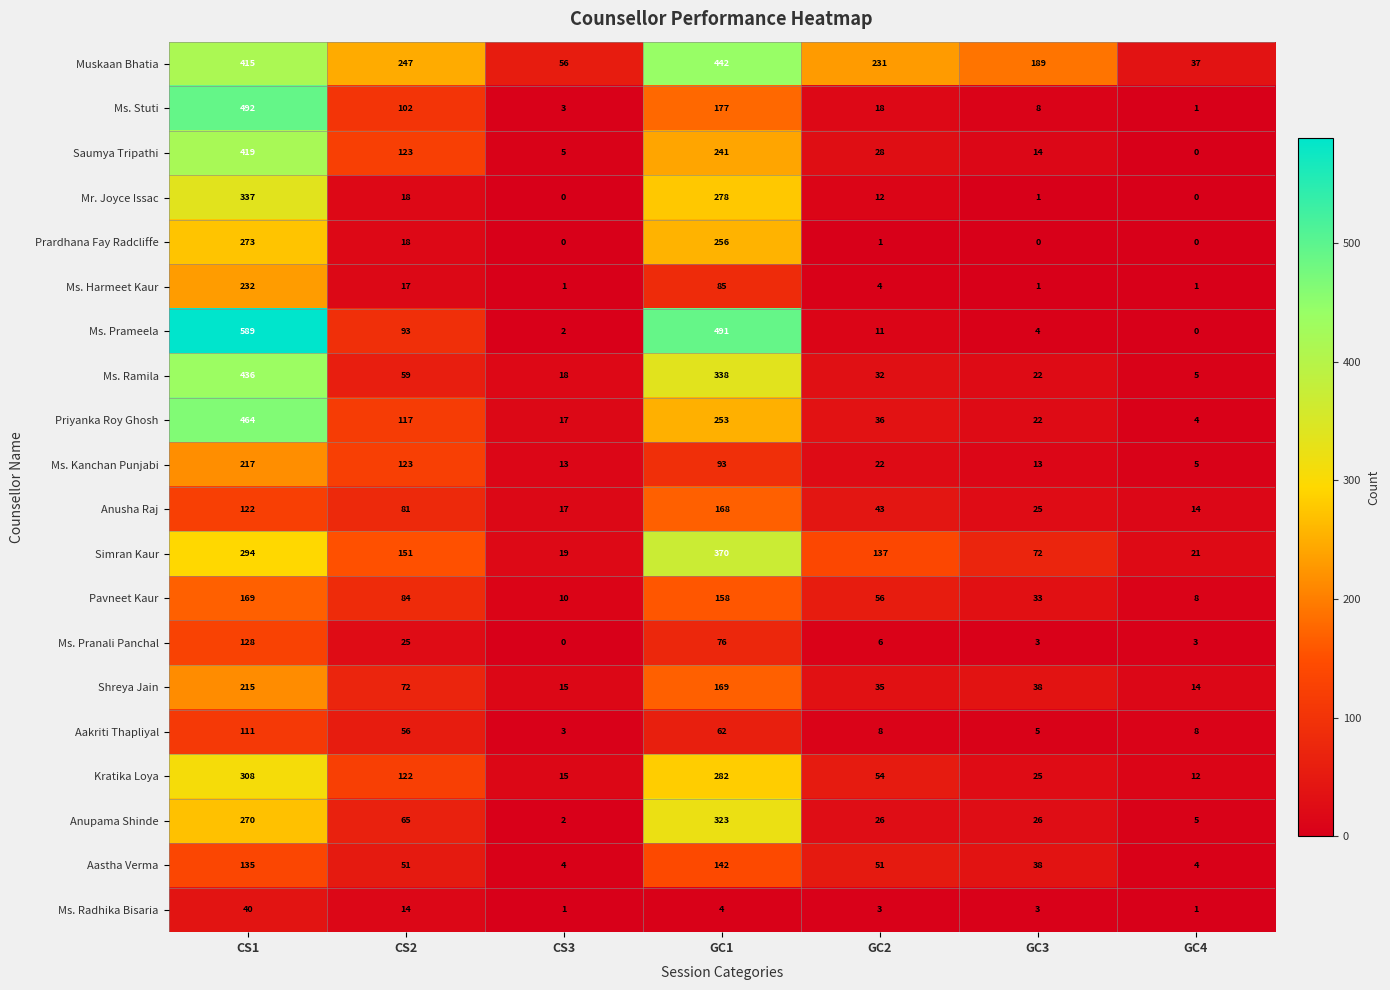

What is the average value of the Aakriti Thapliyal series?

36